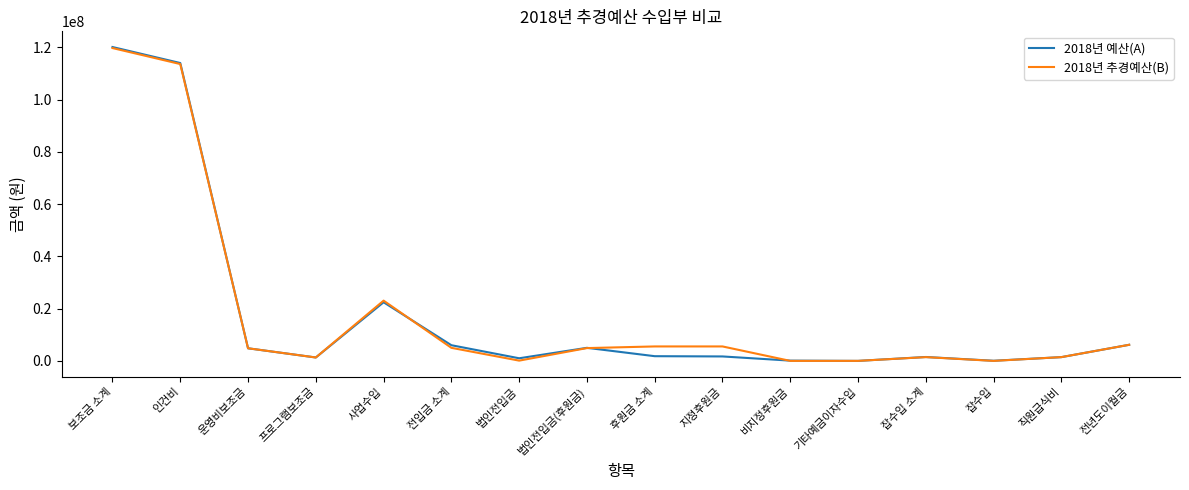

True or false: 2018년 추경예산(B) has a value of 308 at 잡수입.

True